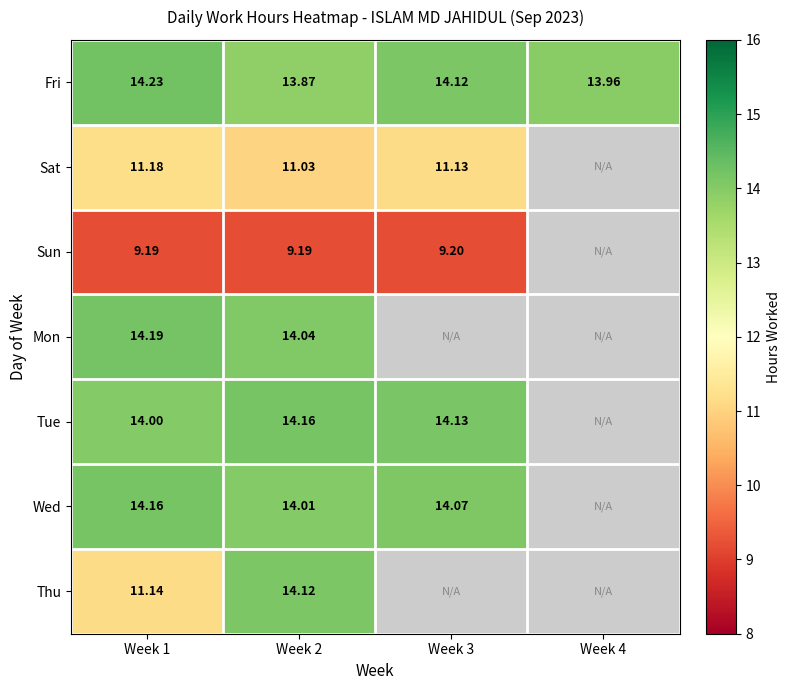

List the labels in order of Fri value, largest first.

Week 1, Week 3, Week 4, Week 2